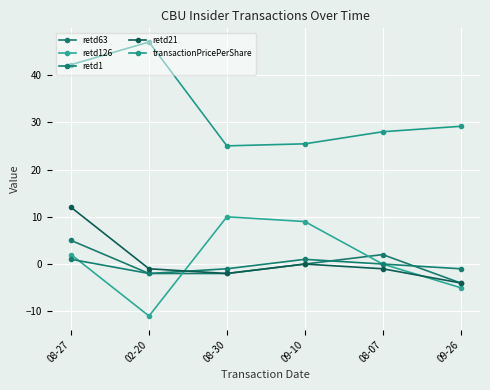

How many times do retd126 and retd21 cross each other?

2